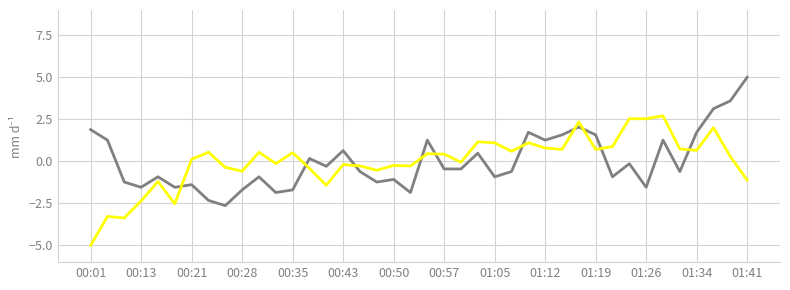

What is the minimum value shown in the chart?

-5.0